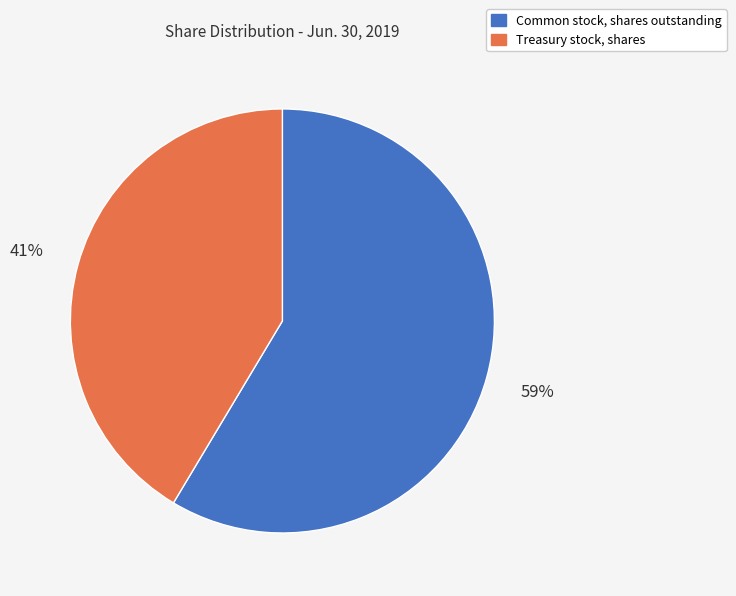

What is the ratio of the value at Treasury stock, shares to the value at Common stock, shares outstanding?

0.7